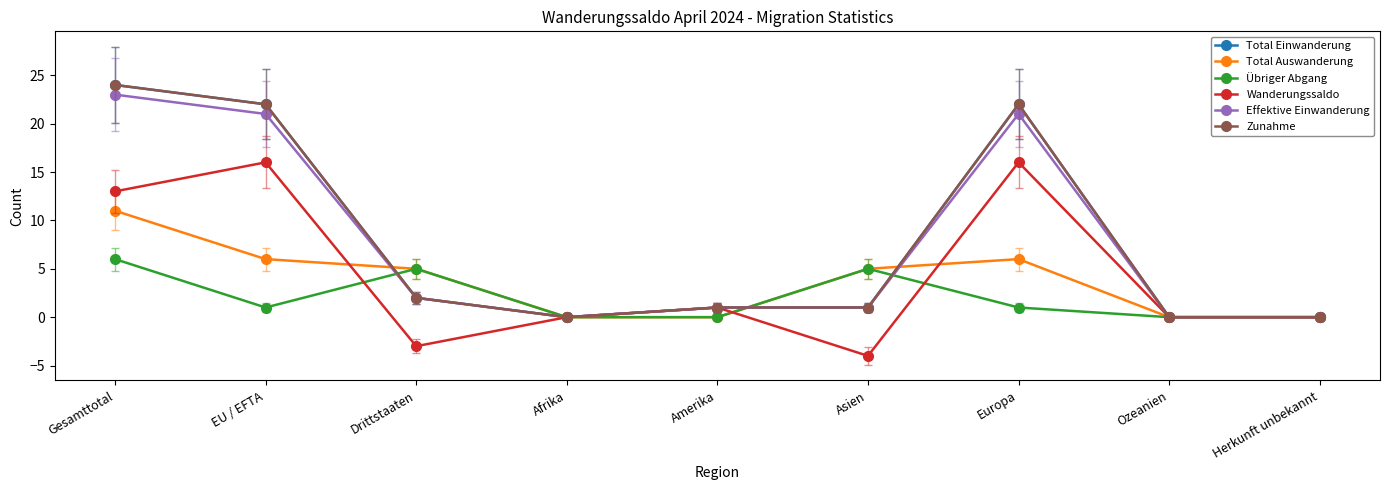

List the series in order of their peak value, highest first.

Total Einwanderung, Zunahme, Effektive Einwanderung, Wanderungssaldo, Total Auswanderung, Übriger Abgang